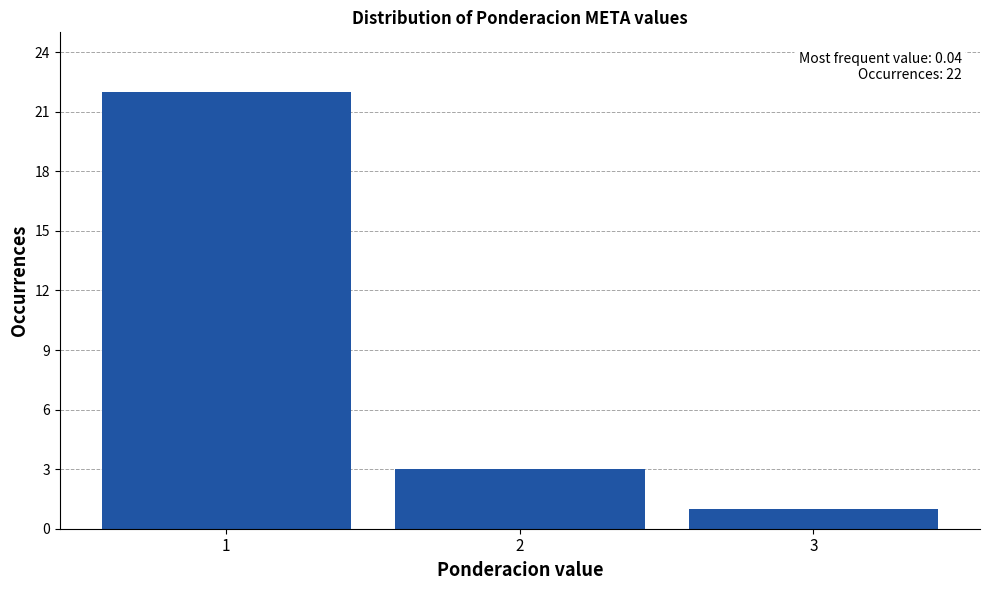

Reading left to right, what are all the values shown in this chart?

1=22	2=3	3=1